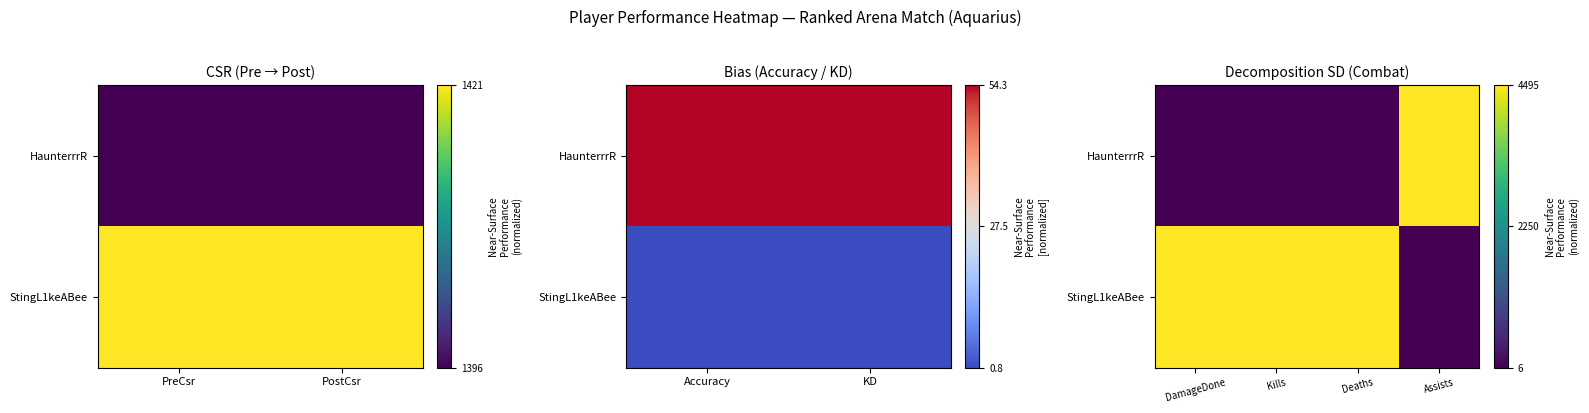

Rank the series by their maximum value, from lowest to highest.

HaunterrrR, StingL1keABee